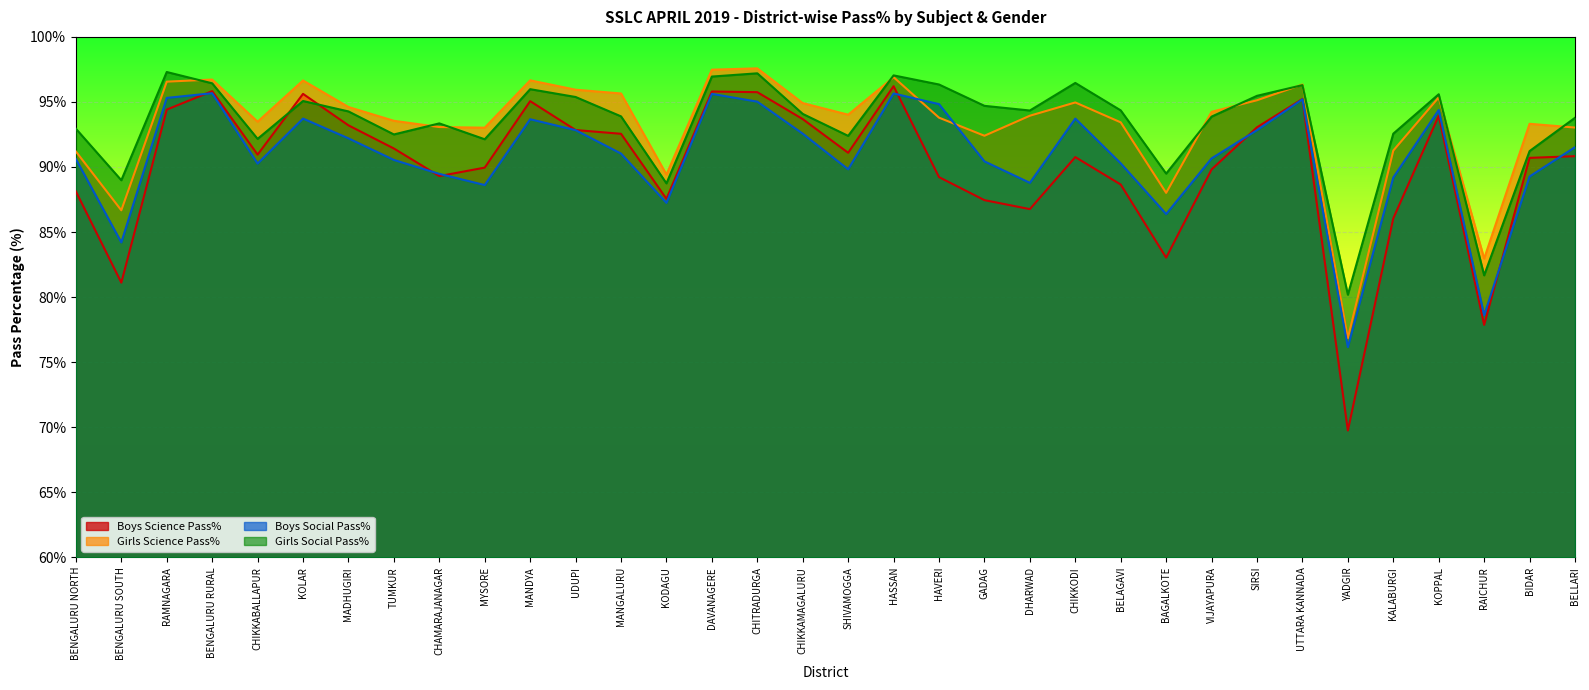

Between which two adjacent categories do Girls Social Pass% and Boys Science Pass% first intersect?

CHIKKABALLAPUR and KOLAR